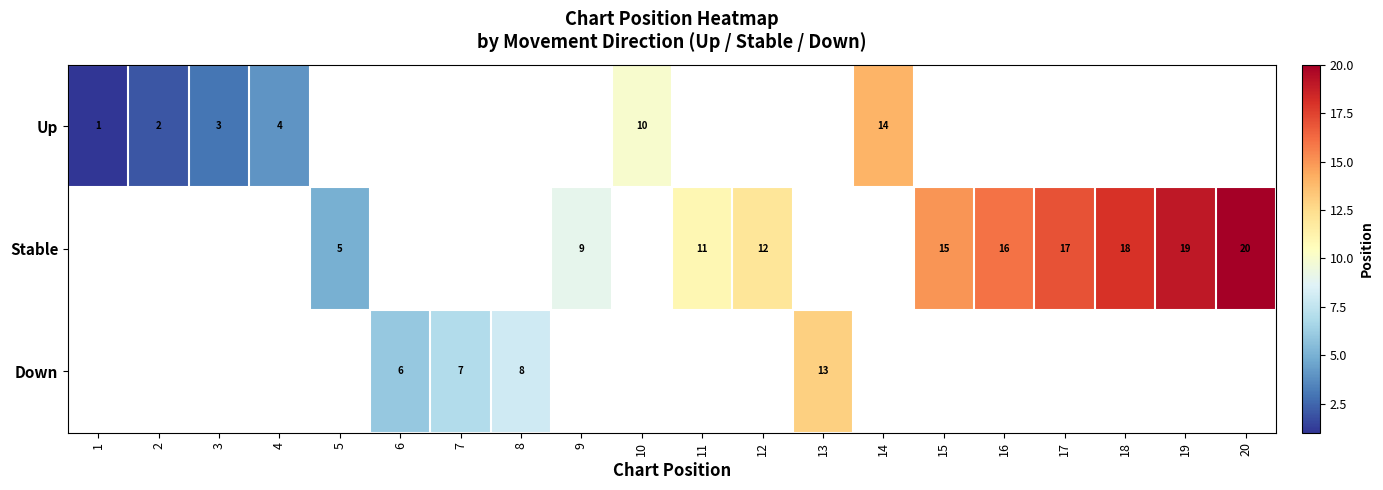

The value of Down at 8 is 8. True or false?

True